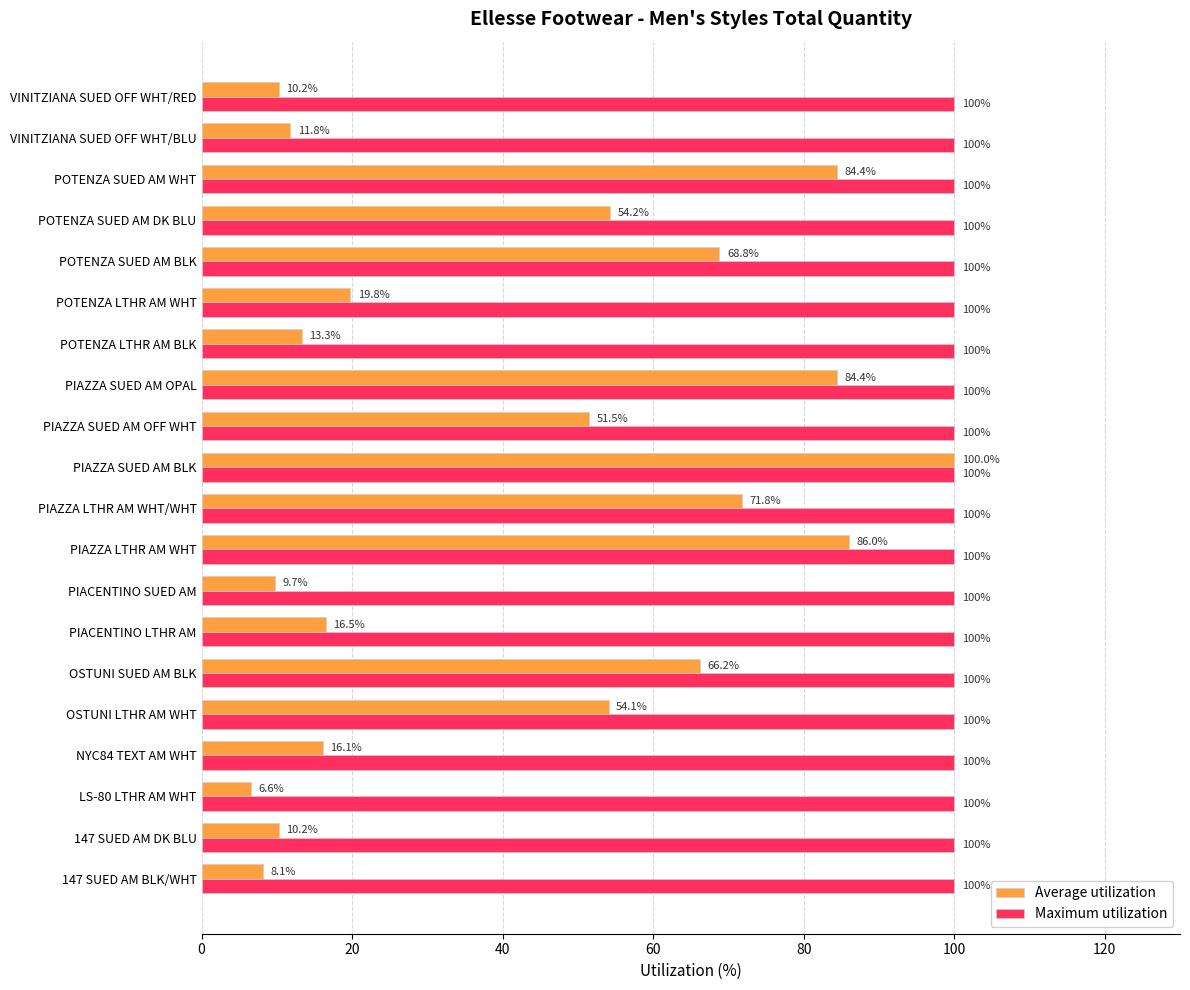

At which category is the sum across all series the highest?

PIAZZA SUED AM BLK